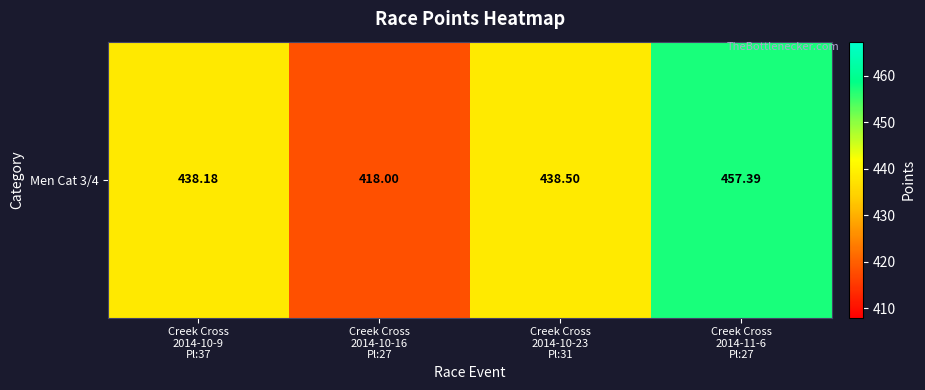

What is the minimum value shown in the chart?

418.0